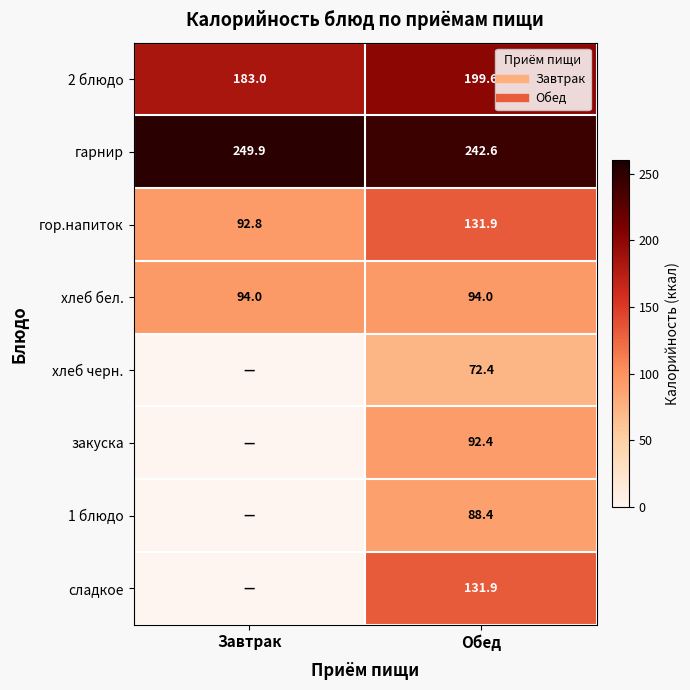

At which label does сладкое first exceed 131?

Обед